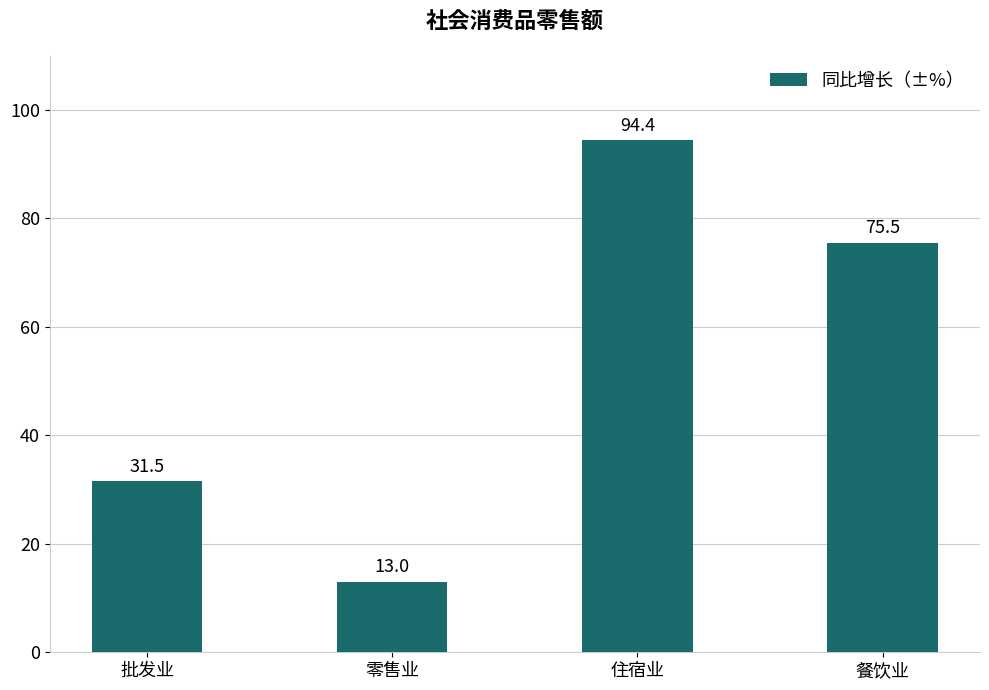

Approximately how many times larger is the value at 零售业 compared to 餐饮业?

0.2